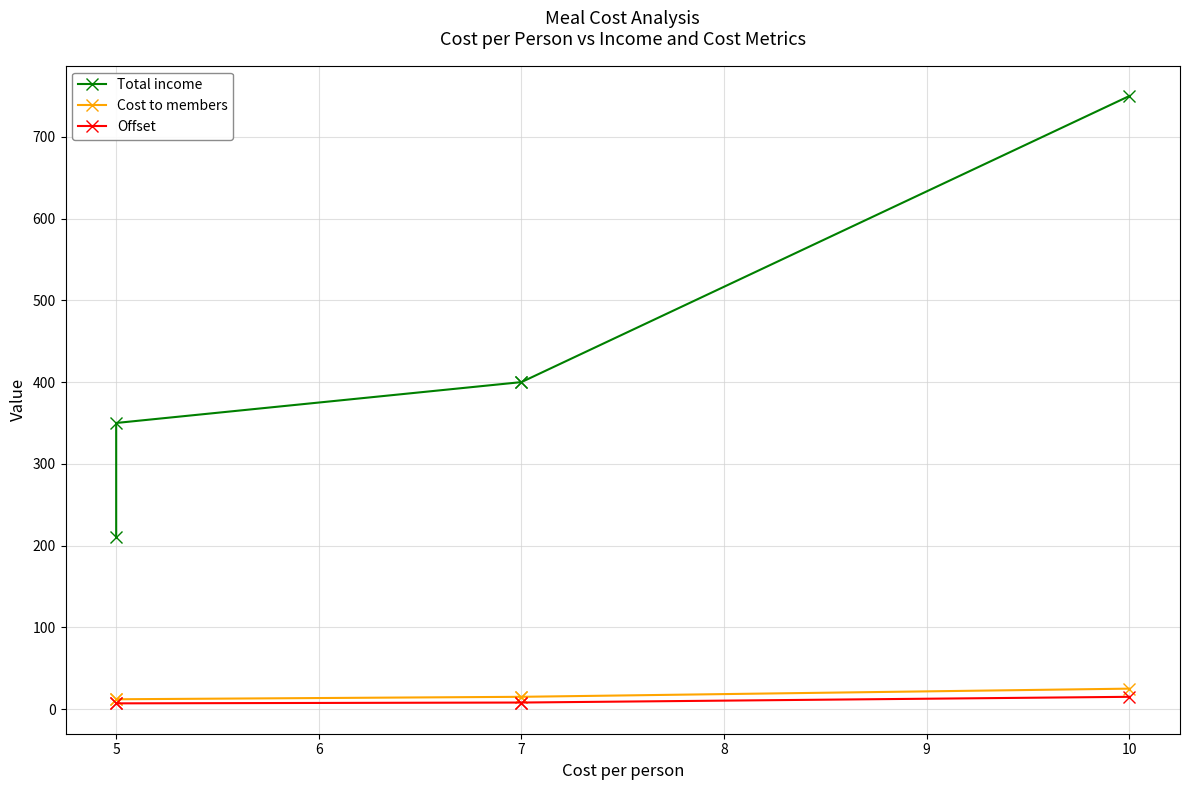

Is the value of Cost to members at 10 greater than the value of Offset at 7?

Yes